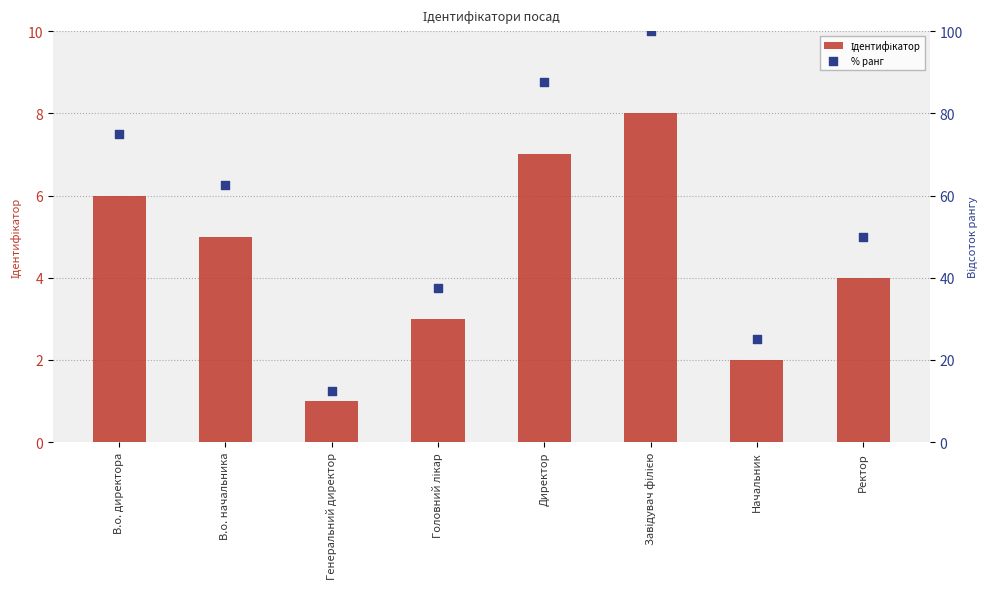

What are all the series names shown in the legend?

Ідентифікатор, % ранг